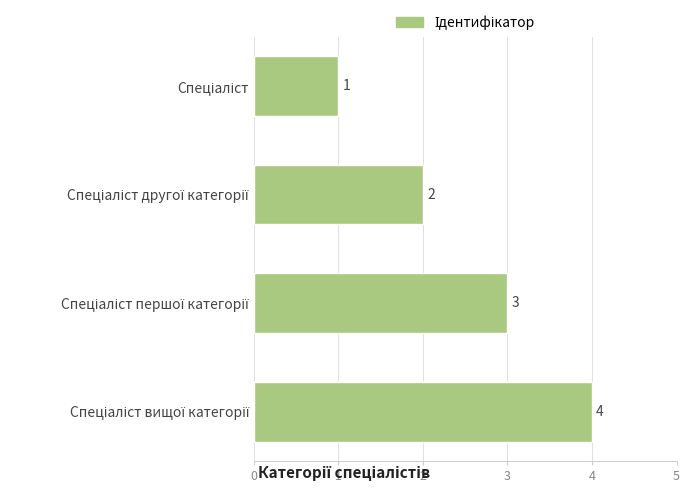

What is the sum of all values?

10